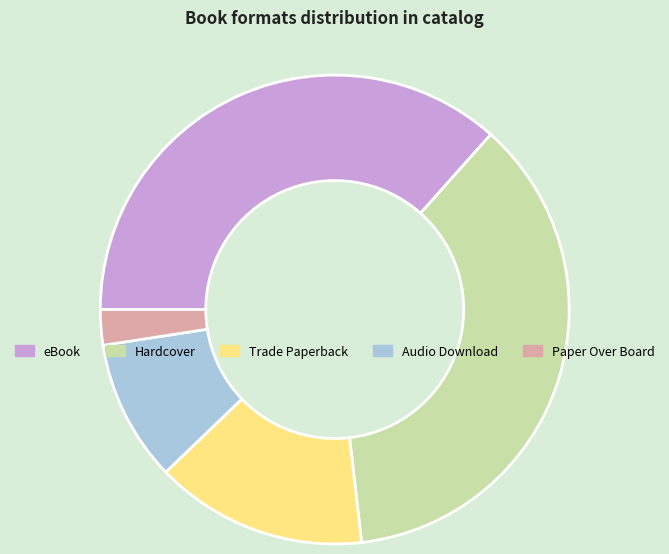

Do eBook and Hardcover together represent more than half of the pie?

Yes